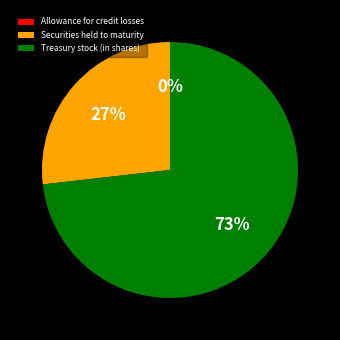

To the nearest percent, what is the difference between the Treasury stock (in shares) and Securities held to maturity slice percentages?

46%